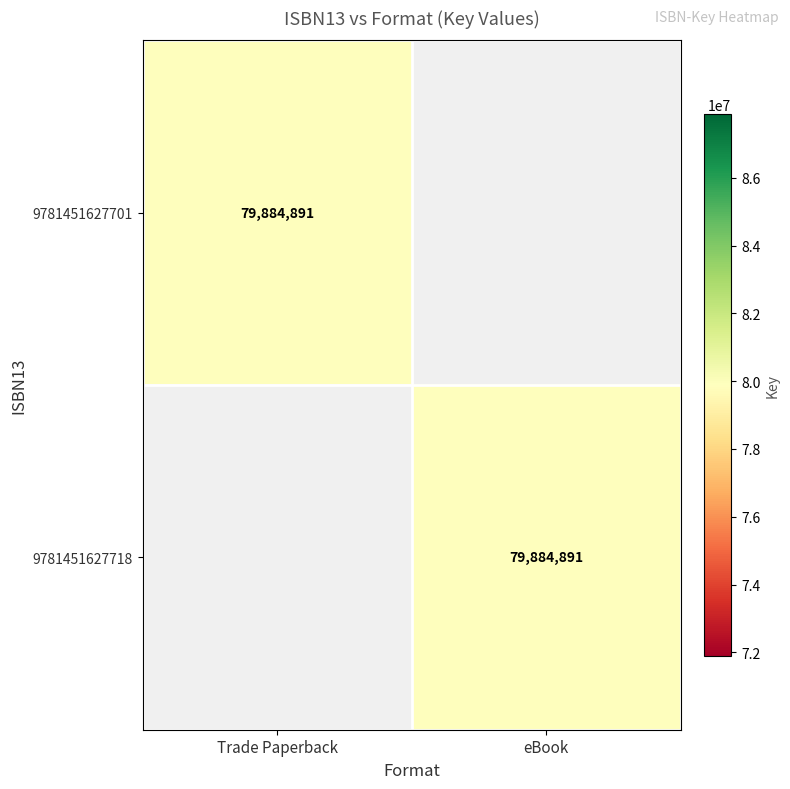

The 9781451627701 series shows 79884891 at Trade Paperback. True or false?

True